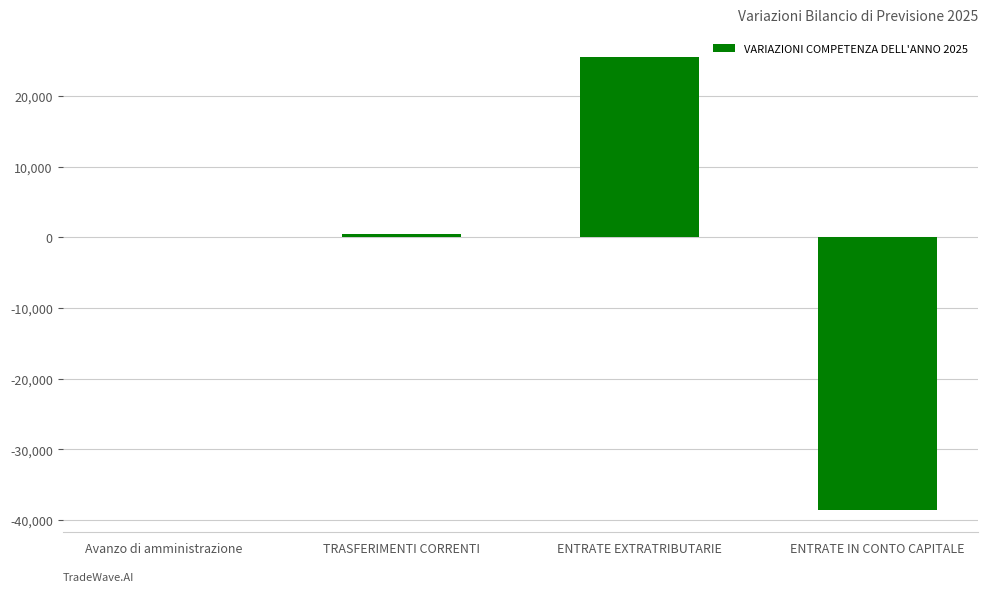

Which category has the highest value across all series?

ENTRATE EXTRATRIBUTARIE